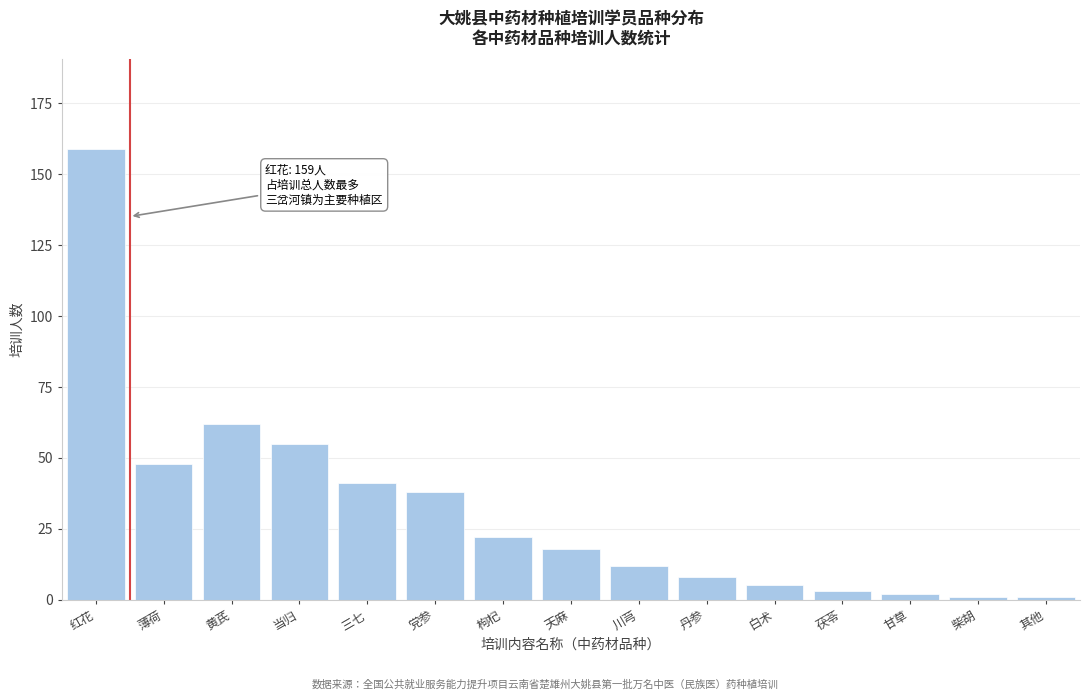

Reading left to right, transcribe all the data shown in this chart.

159	48	62	55	41	38	22	18	12	8	5	3	2	1	1